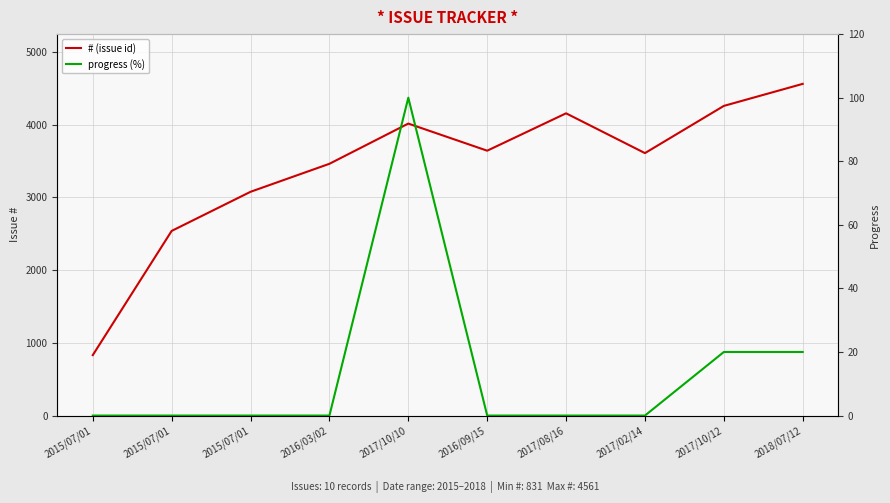

Which series has the largest range (max minus min)?

#